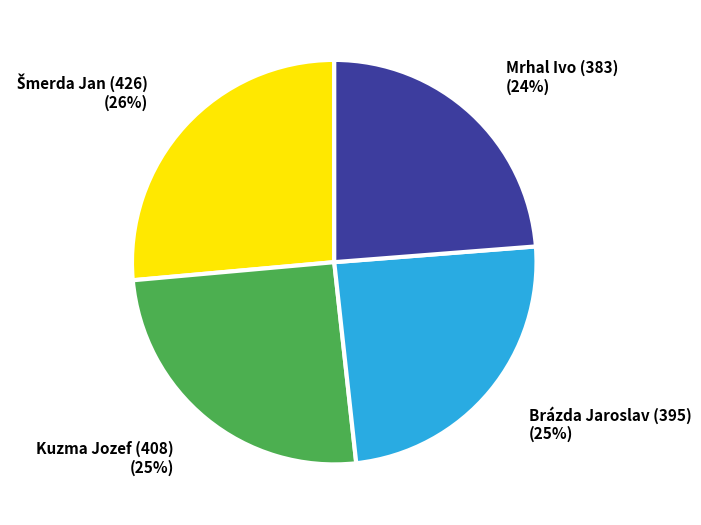

How many segments does this pie chart have?

4